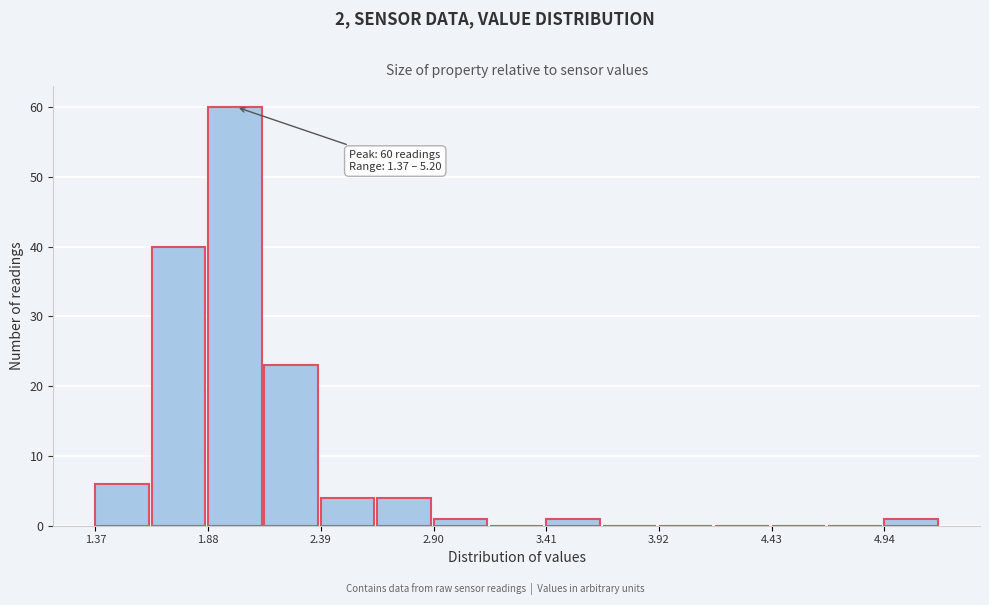

Around what value on the x-axis is the tallest bar? Give the approximate position of its centre, as read against the axis.

2.0